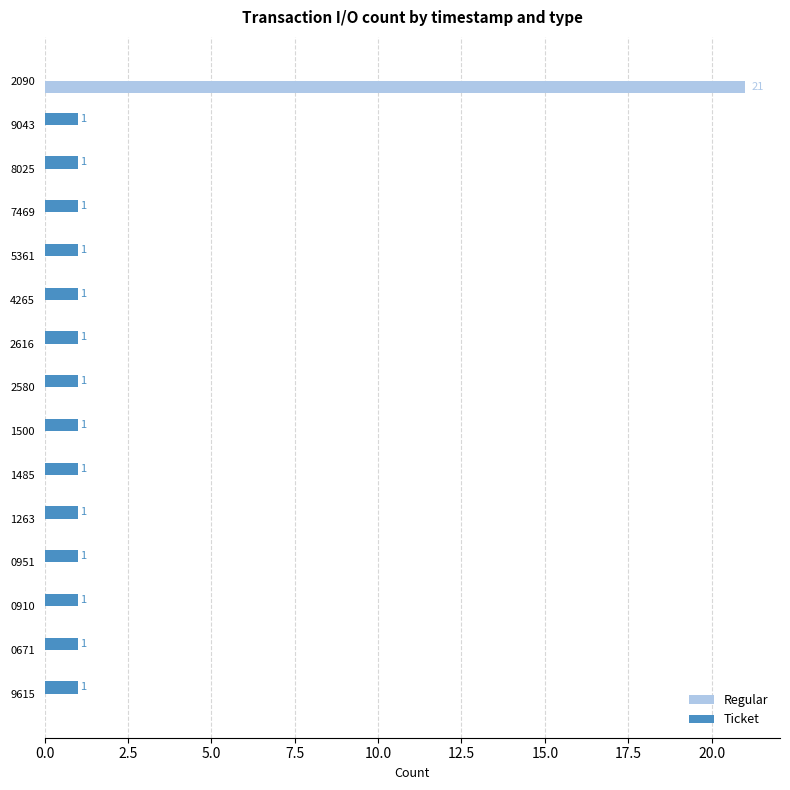

Where is Ticket nearest to the value 0?

2090